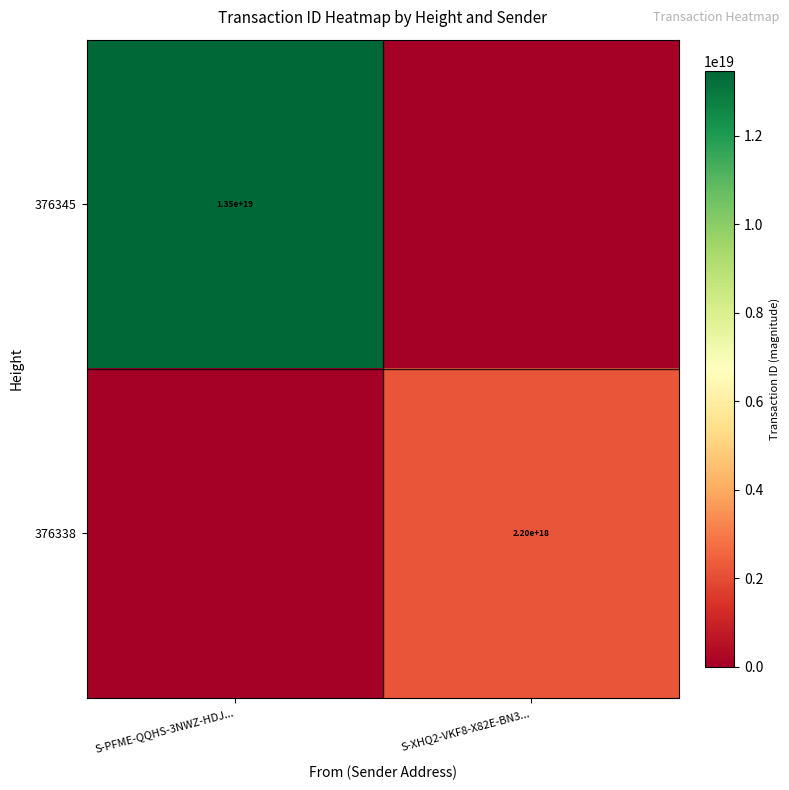

The 376338 series shows 2200000000000000000 at S-XHQ2-VKF8-X82E-BN3.... True or false?

True